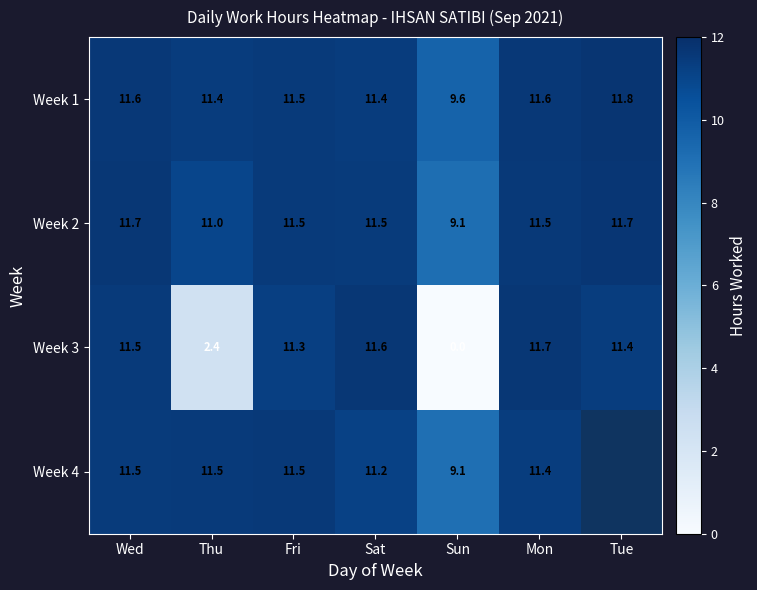

Which category has the lowest value in the Week 2 series?

Sun